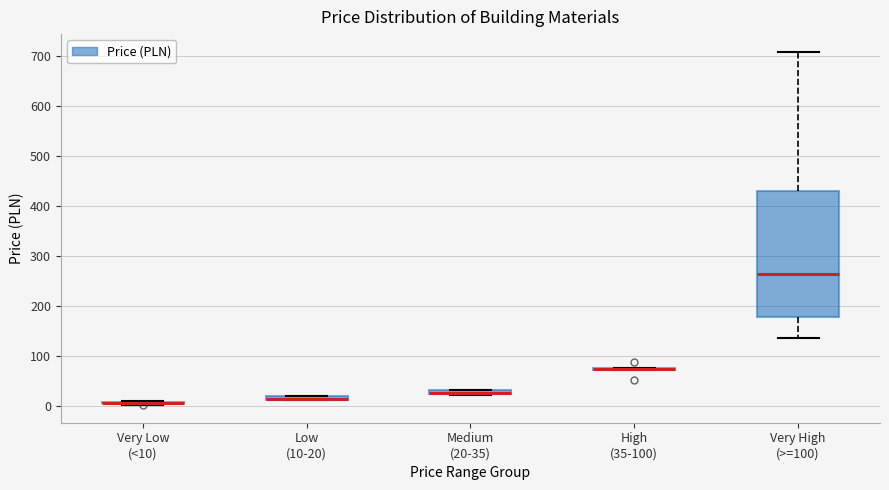

Which box is the tallest, from its lower edge to its upper edge?

Very High (>=100)